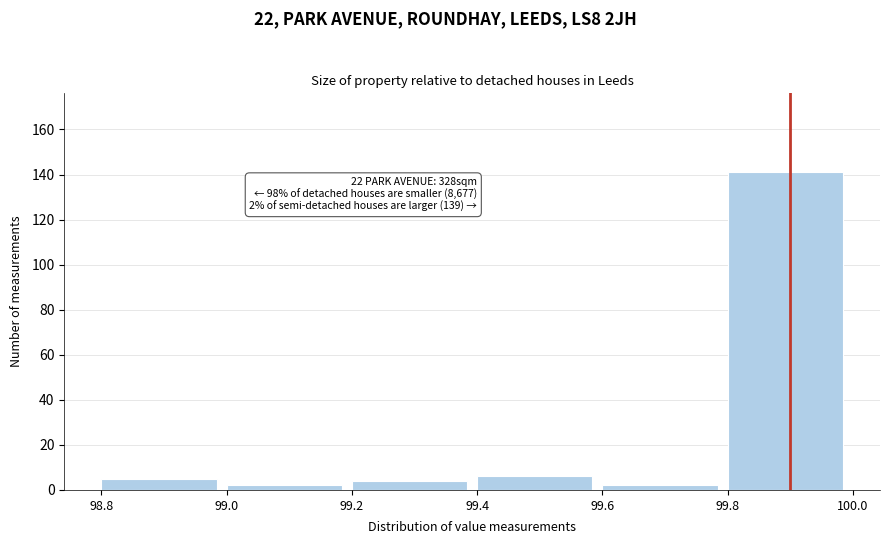

Which range on the x-axis has the tallest bar?

99.8 to 100.0